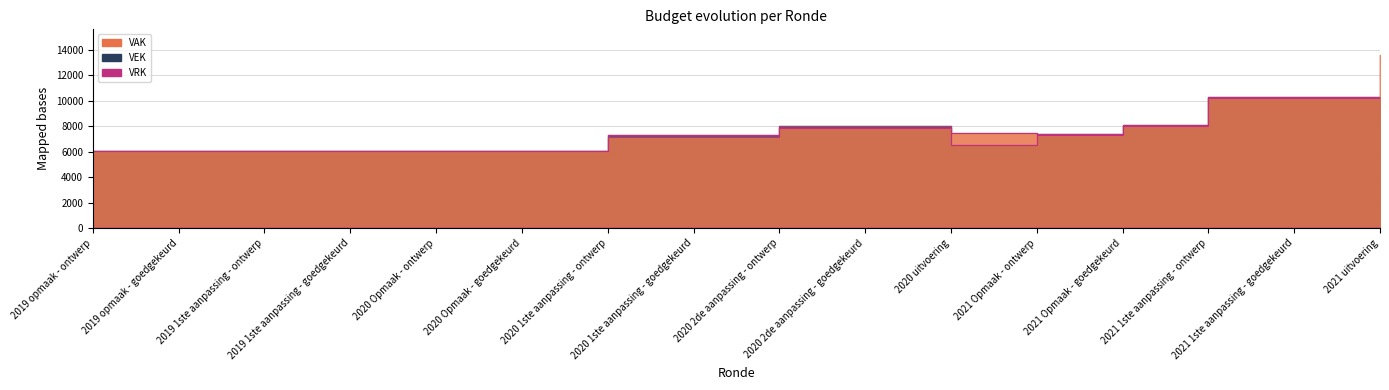

How many values in the VEK outline series exceed 7318?

7